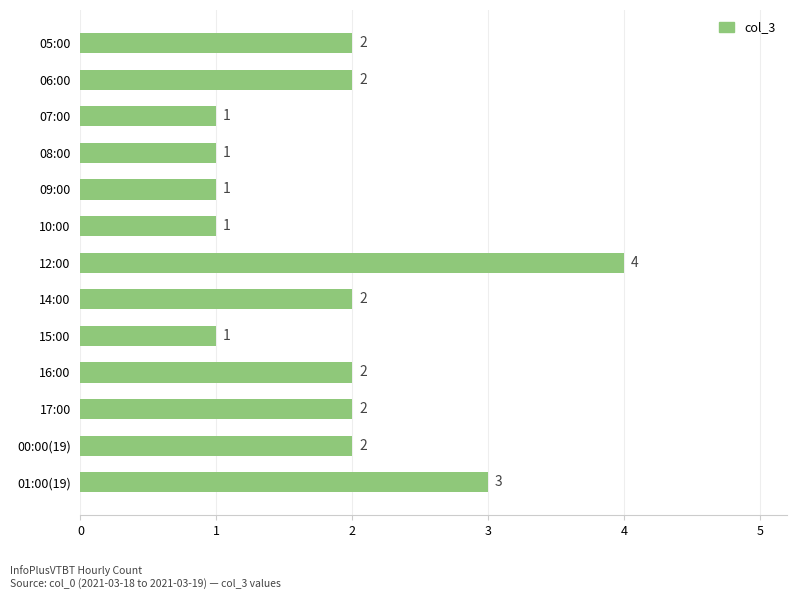

What is the difference between the second highest and minimum values?

2